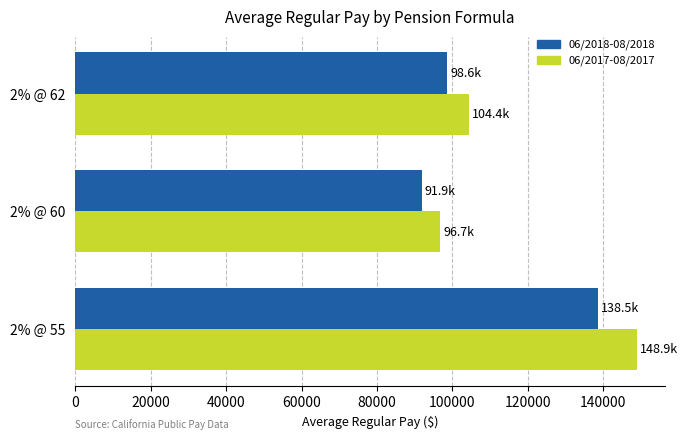

What is the difference between the maximum and second lowest values in the 06/2017-08/2017 series?

44503